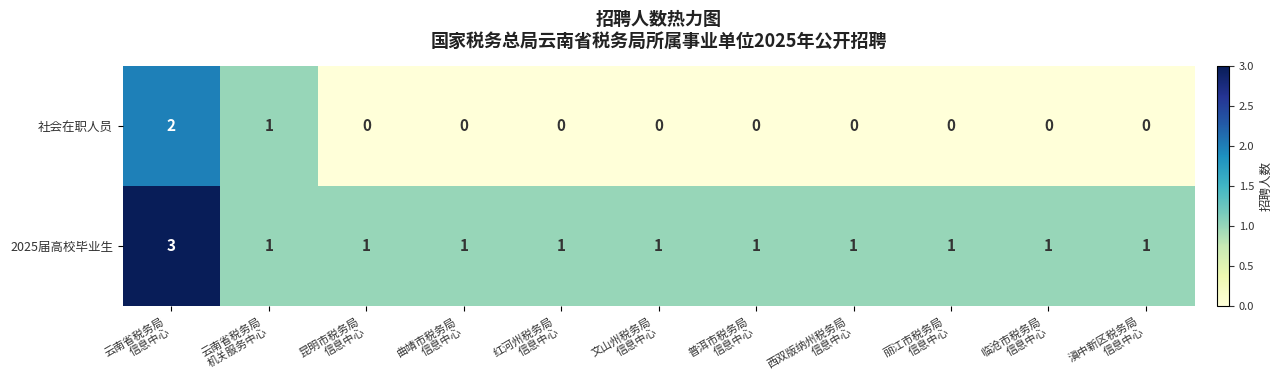

Which series has the largest total across all categories?

2025届高校毕业生